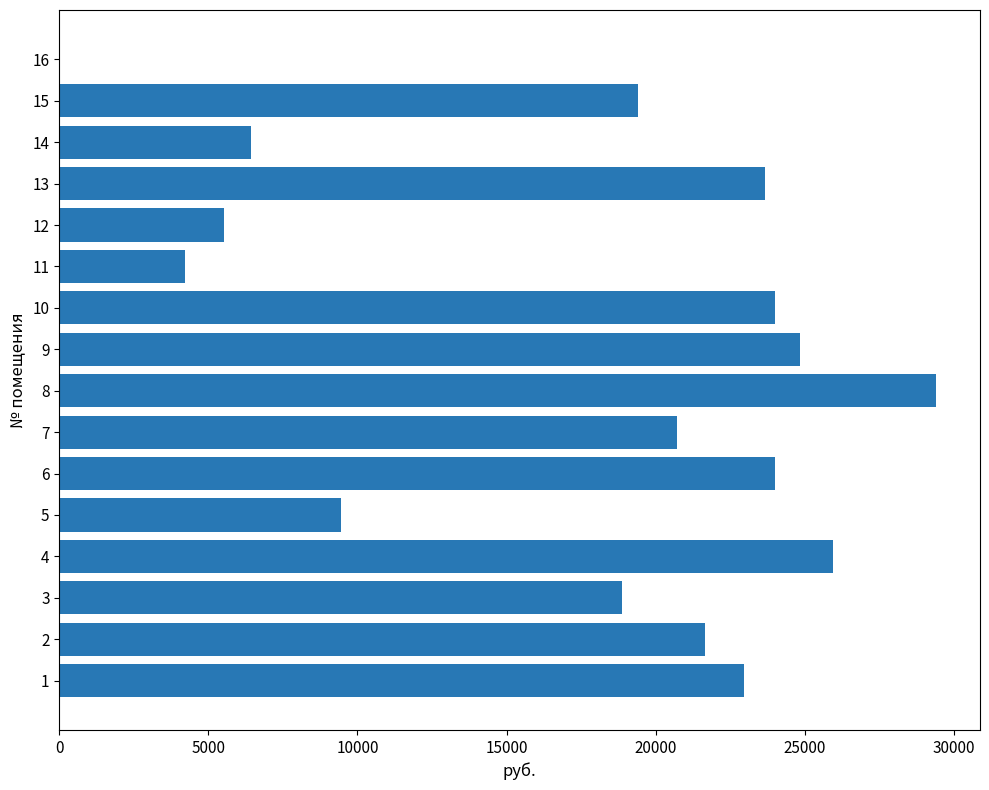

What is the sum of the values at 12 and 3?

24408.2